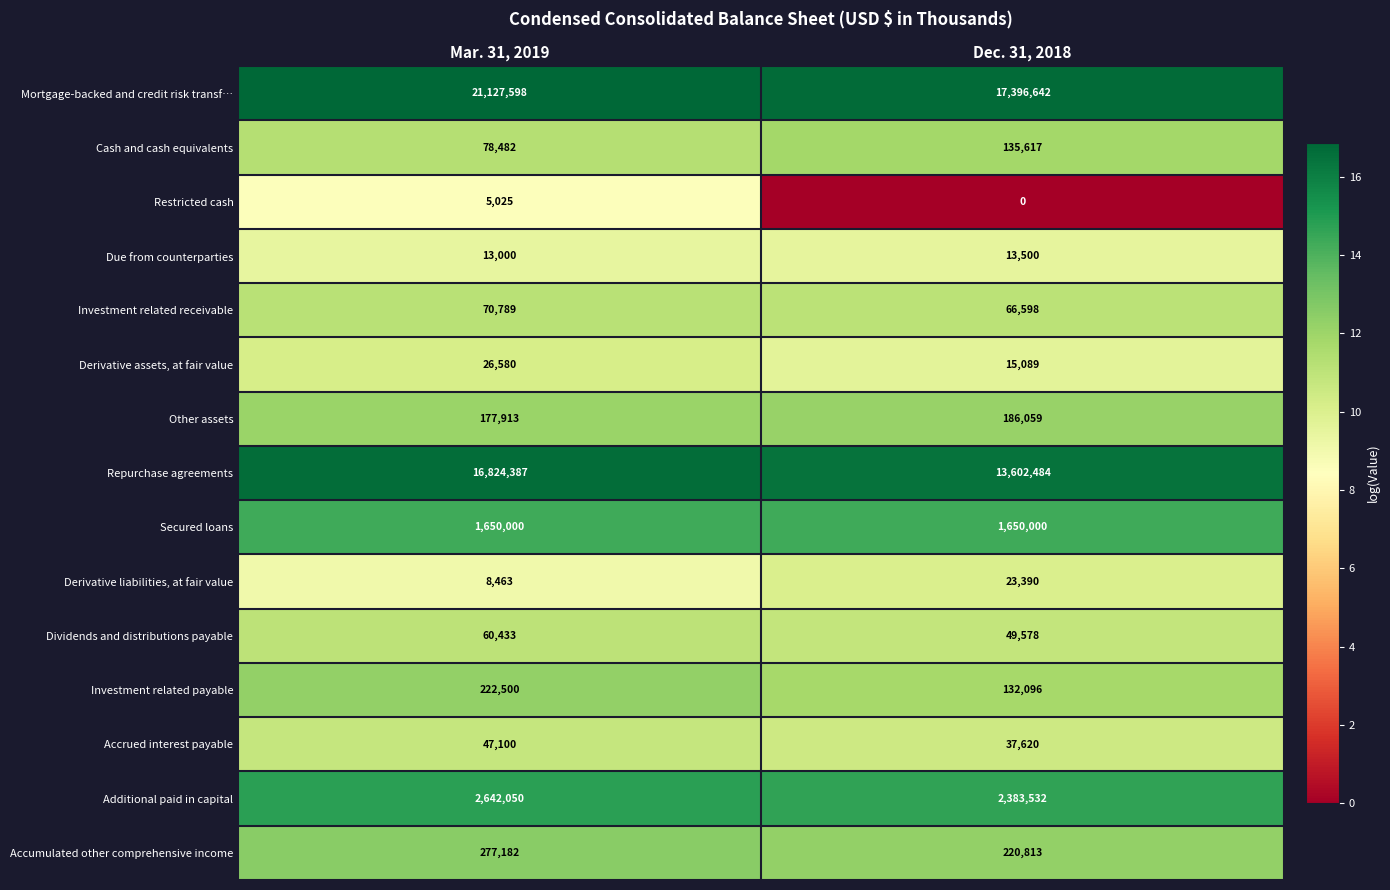

List the series in order of their peak value, lowest first.

Restricted cash, Due from counterparties, Derivative liabilities, at fair value, Derivative assets, at fair value, Accrued interest payable, Dividends and distributions payable, Investment related receivable, Cash and cash equivalents, Other assets, Investment related payable, Accumulated other comprehensive income, Secured loans, Additional paid in capital, Repurchase agreements, Mortgage-backed and credit risk transf…